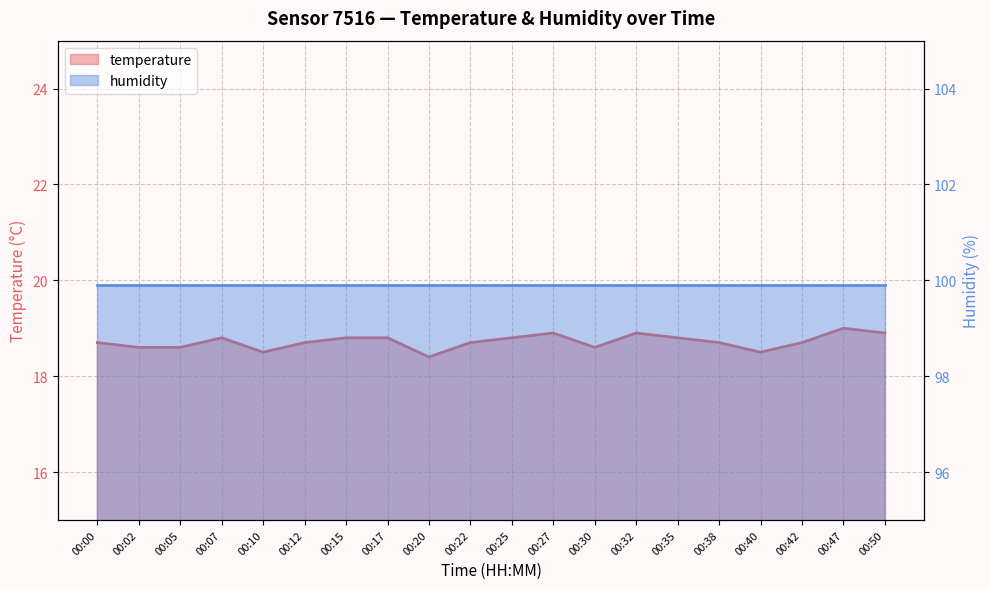

List the labels in order of value, smallest first.

00:20, 00:10, 00:40, 00:02, 00:05, 00:30, 00:00, 00:12, 00:22, 00:38, 00:42, 00:07, 00:15, 00:17, 00:25, 00:35, 00:27, 00:32, 00:50, 00:47